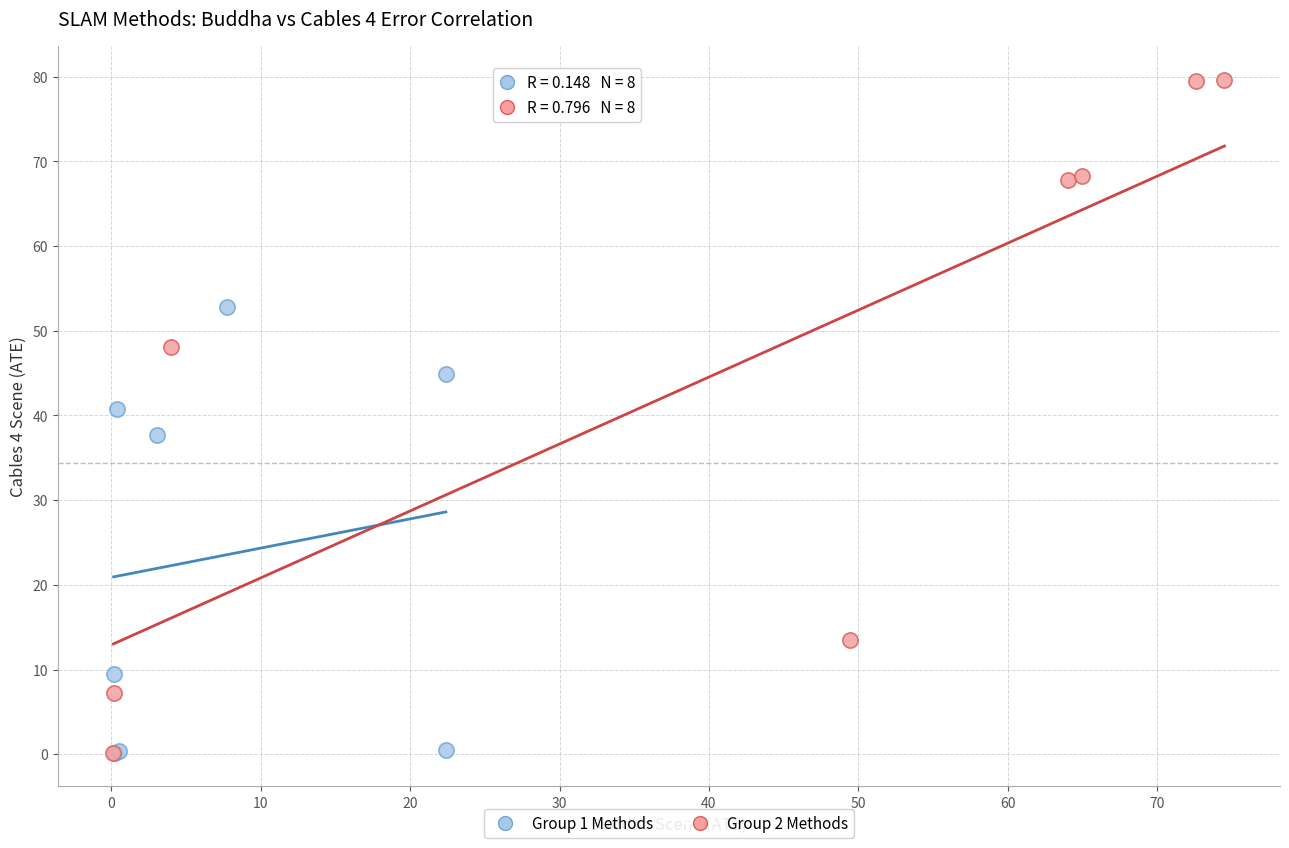

Which series has the largest Y range (max minus min)?

Group 2 Methods